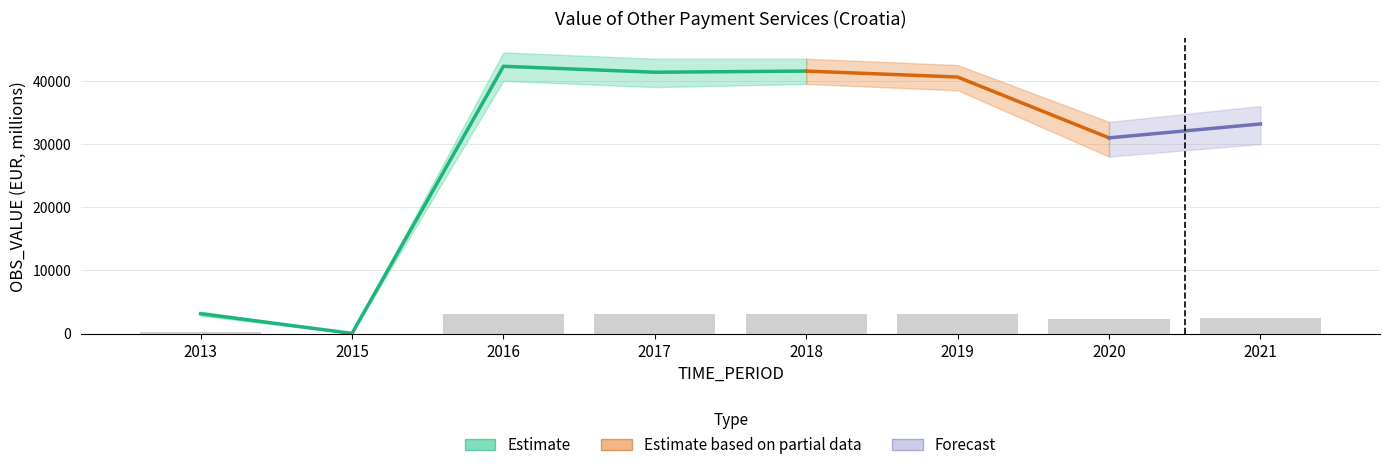

List the labels in order of value, largest first.

2016, 2018, 2017, 2019, 2021, 2020, 2013, 2015